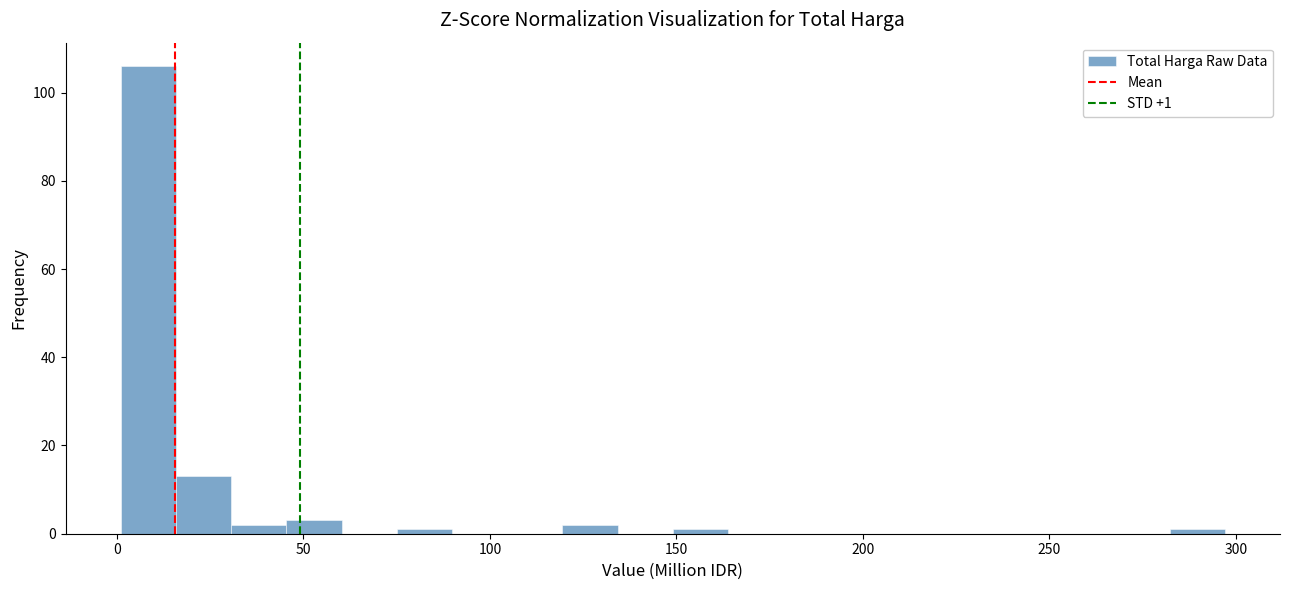

Around what value on the x-axis is the tallest bar? Give the approximate position of its centre, as read against the axis.

10